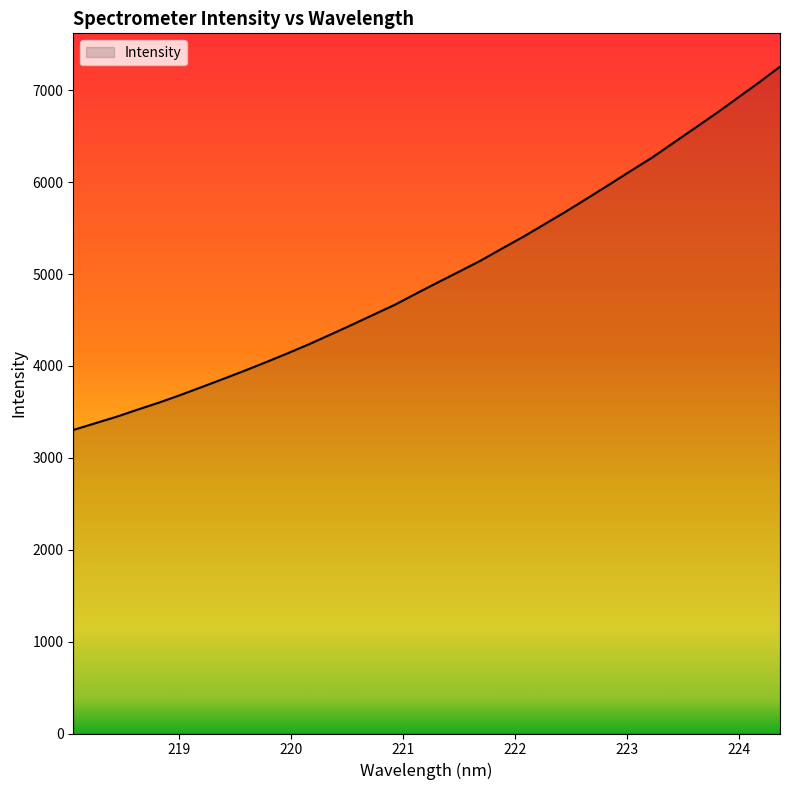

What is the maximum value shown in the chart?

7256.9